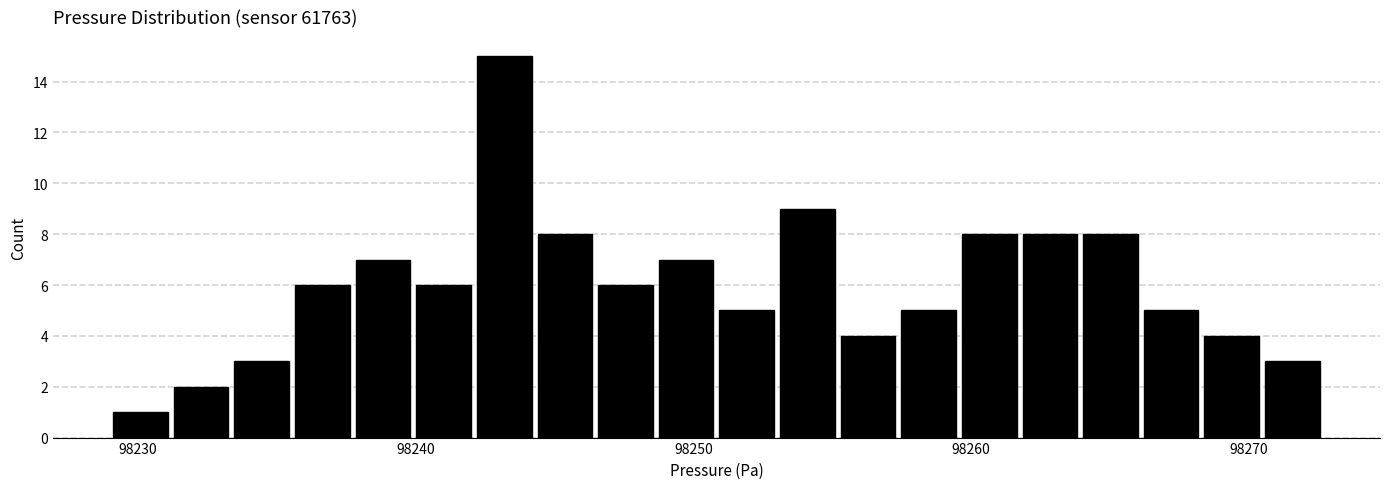

Around what value on the x-axis is the tallest bar? Give the approximate position of its centre, as read against the axis.

98243